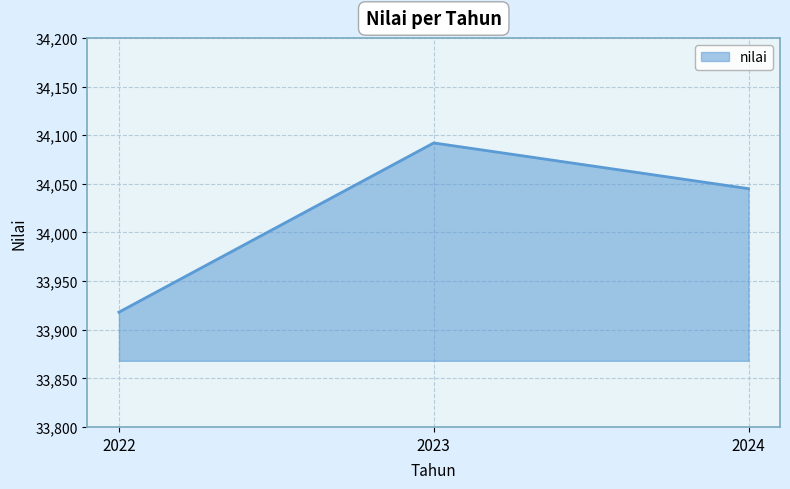

True or false: the data shows 50351 at 2024.

False